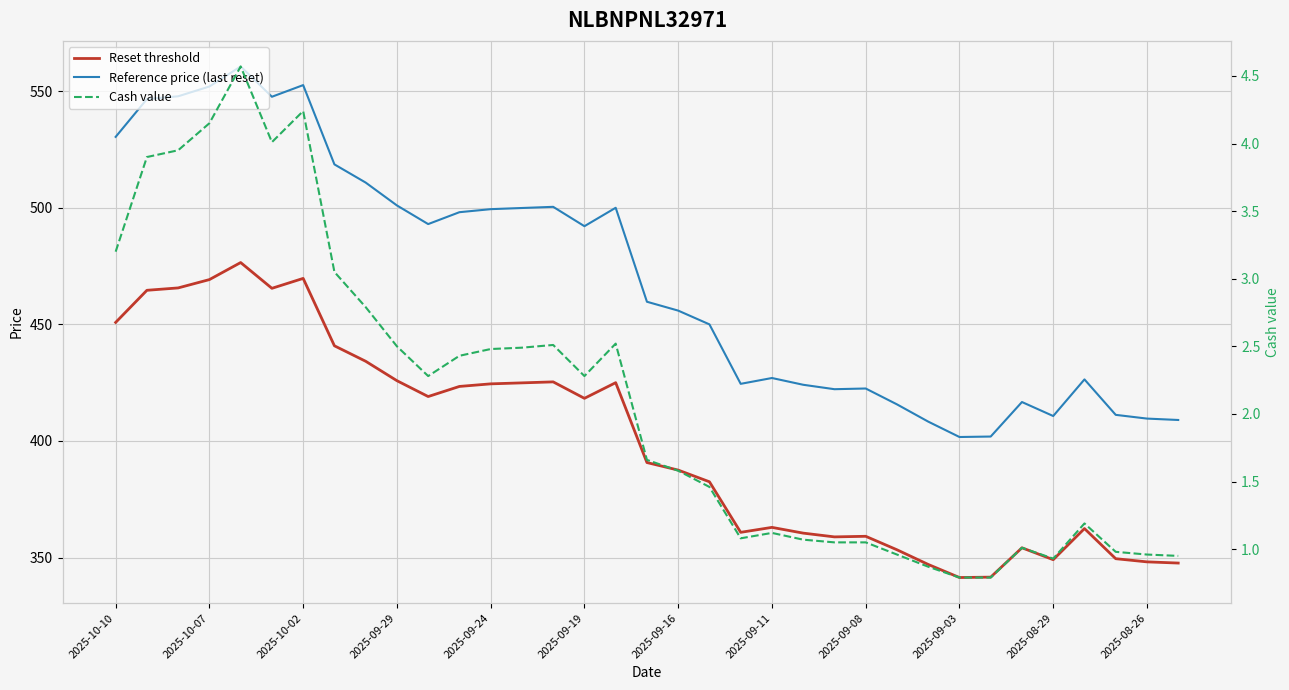

List the series in order of their overall mean, lowest first.

Cash value, Reset threshold, Reference price (last reset)